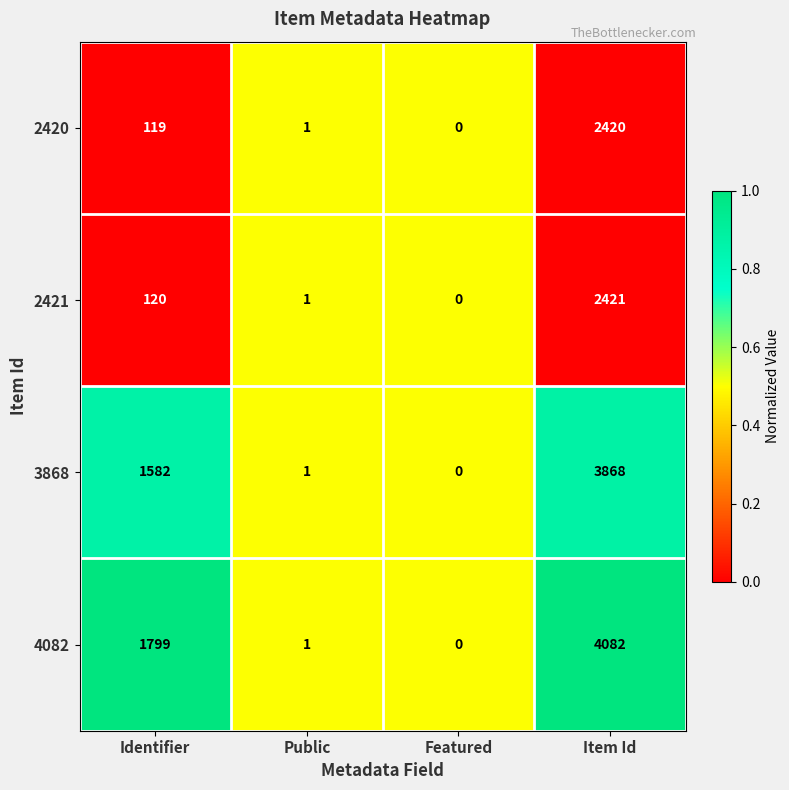

What value does the 2420 series have at Identifier?

119